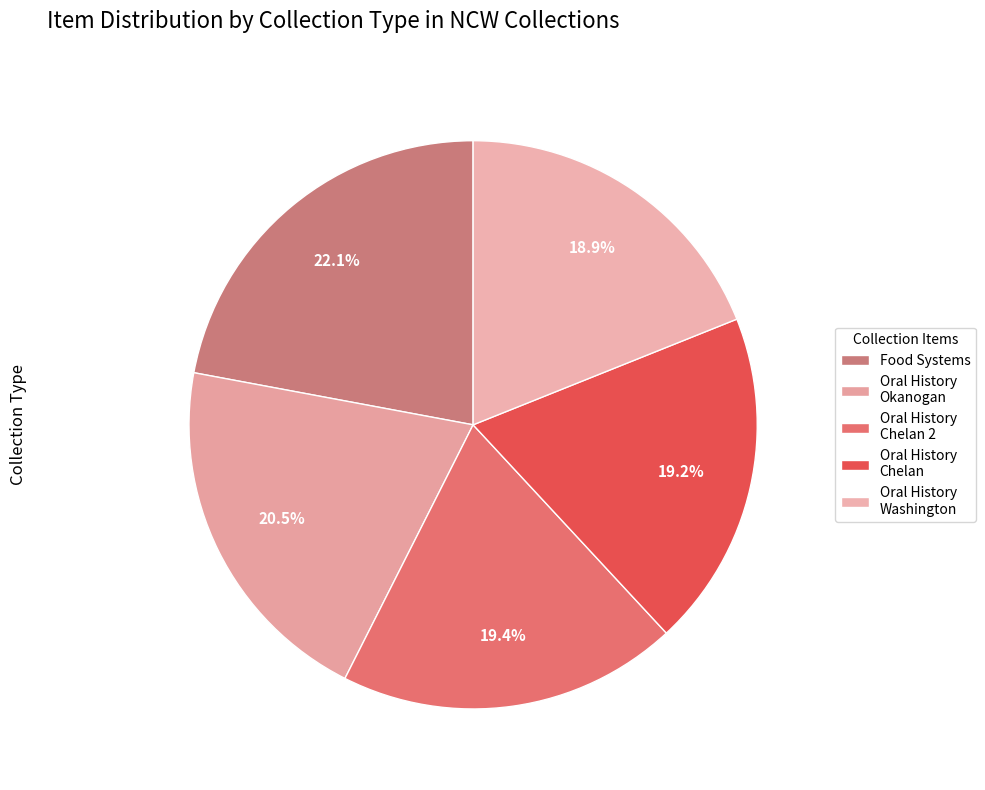

How many segments does this pie chart have?

5